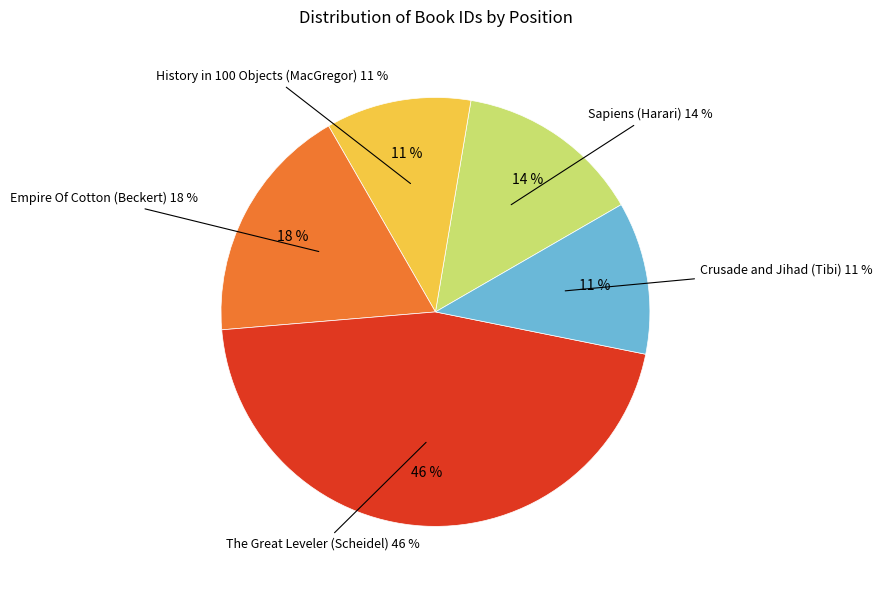

Combined, what portion of the pie is Crusade and Jihad (Tibi) and The Great Leveler (Scheidel)?

57.0%